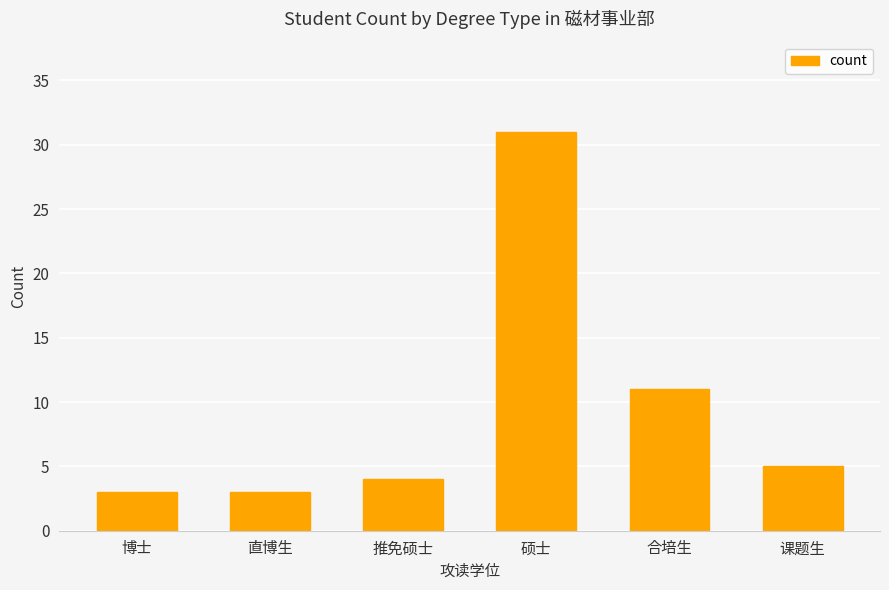

Which category has the highest value across all series?

硕士